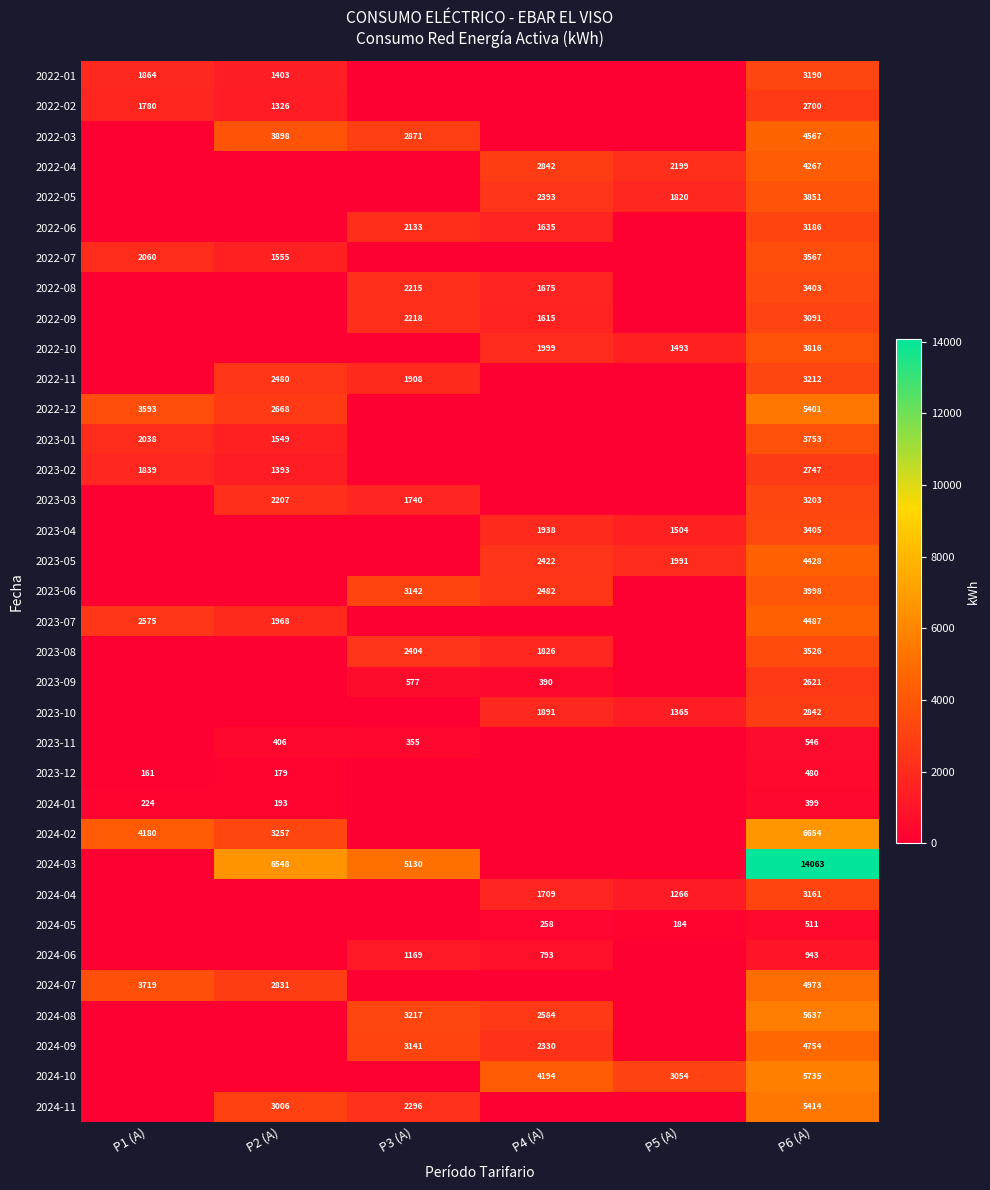

Between P1 (A) and P5 (A), which is larger?

P1 (A)